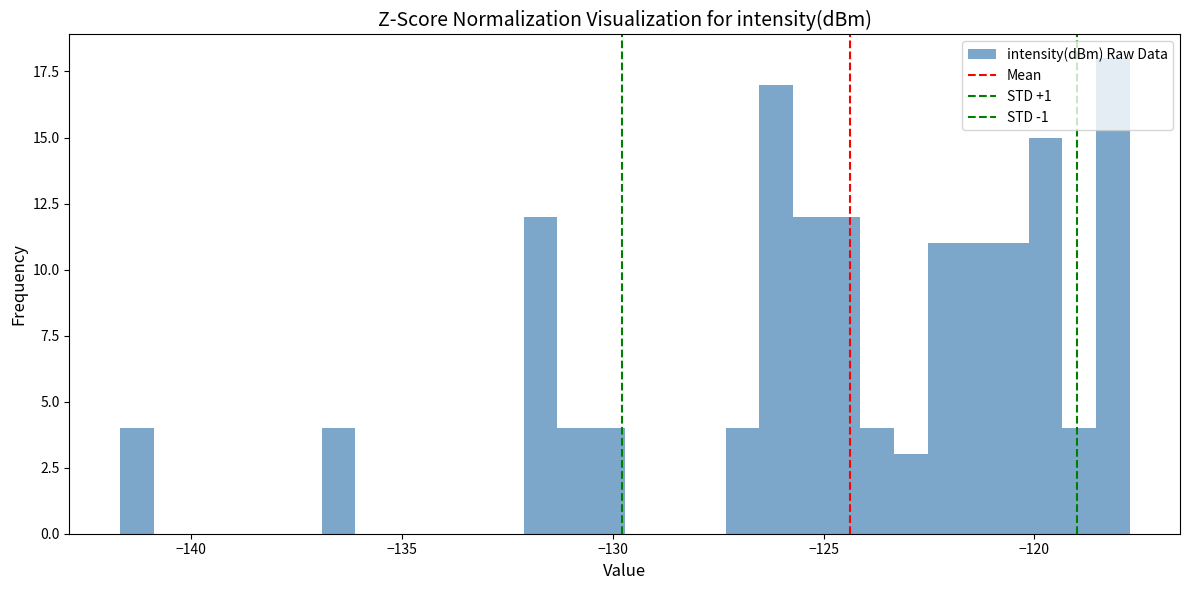

Around what value on the x-axis is the tallest bar? Give the approximate position of its centre, as read against the axis.

-118.0